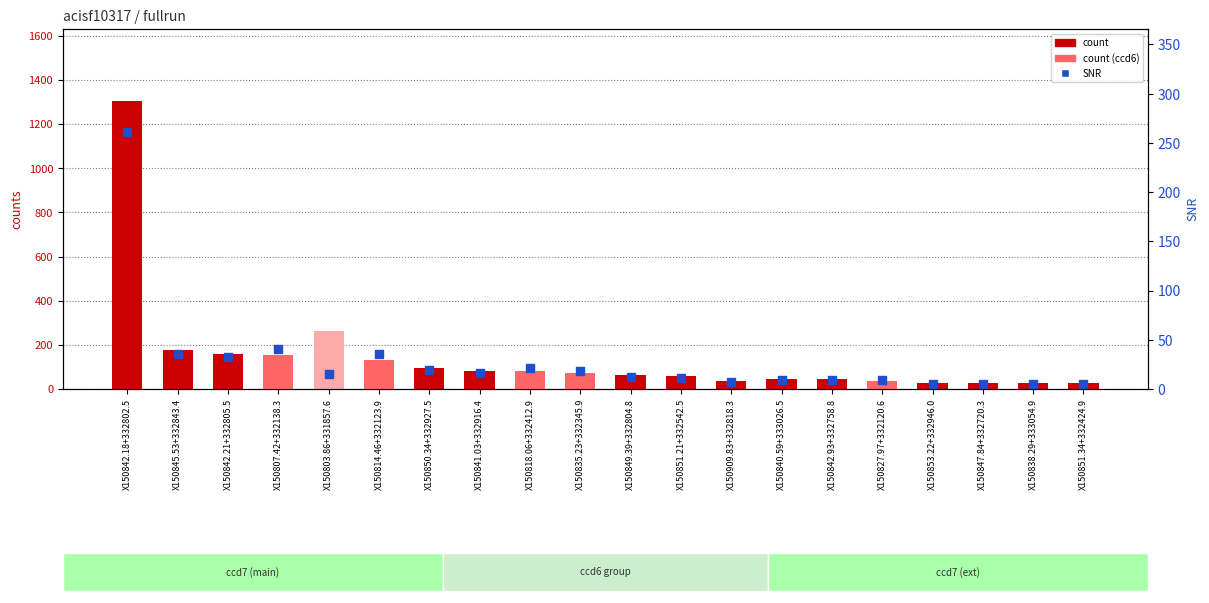

At how many categories does at least one series exceed 1139?

1